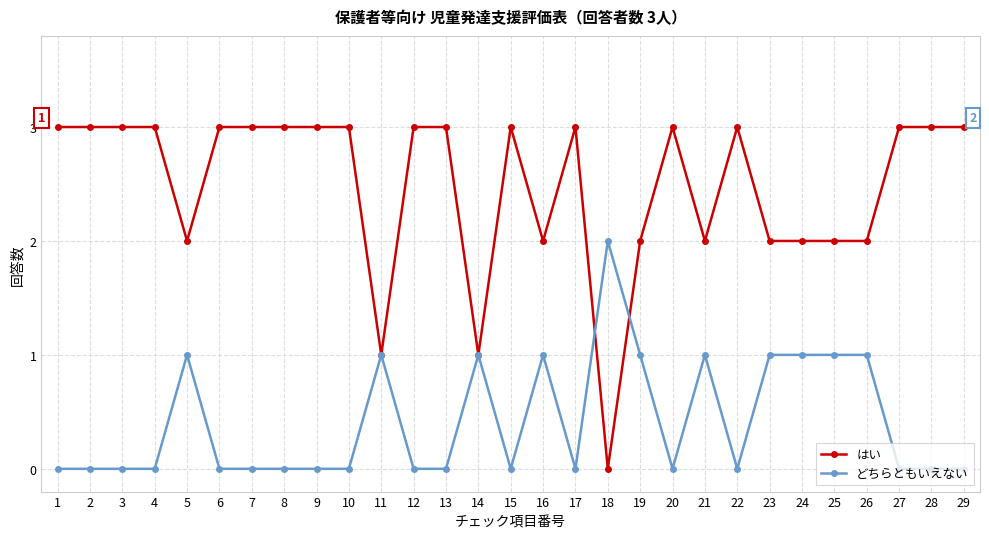

True or false: どちらともいえない has more than 0 points higher than both neighbors.

True